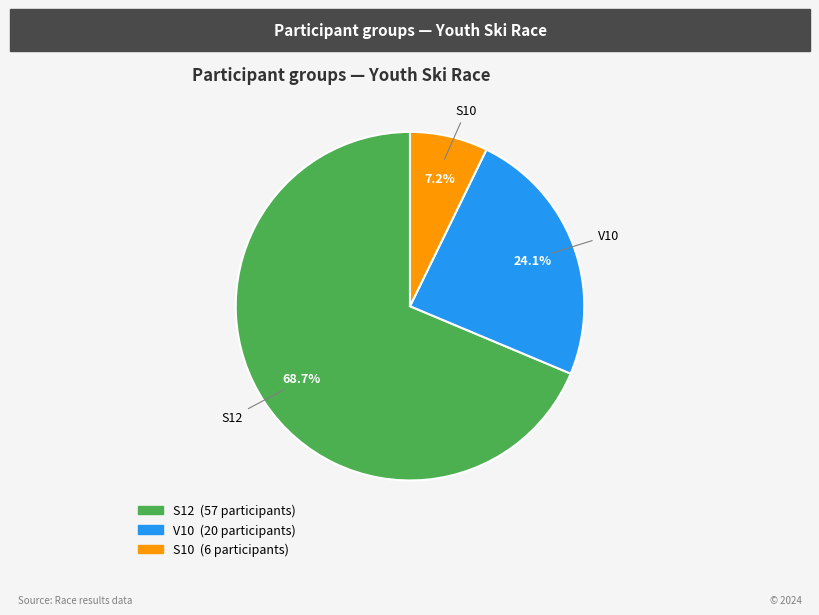

To the nearest percent, what is the difference between the S10 and V10 slice percentages?

17%